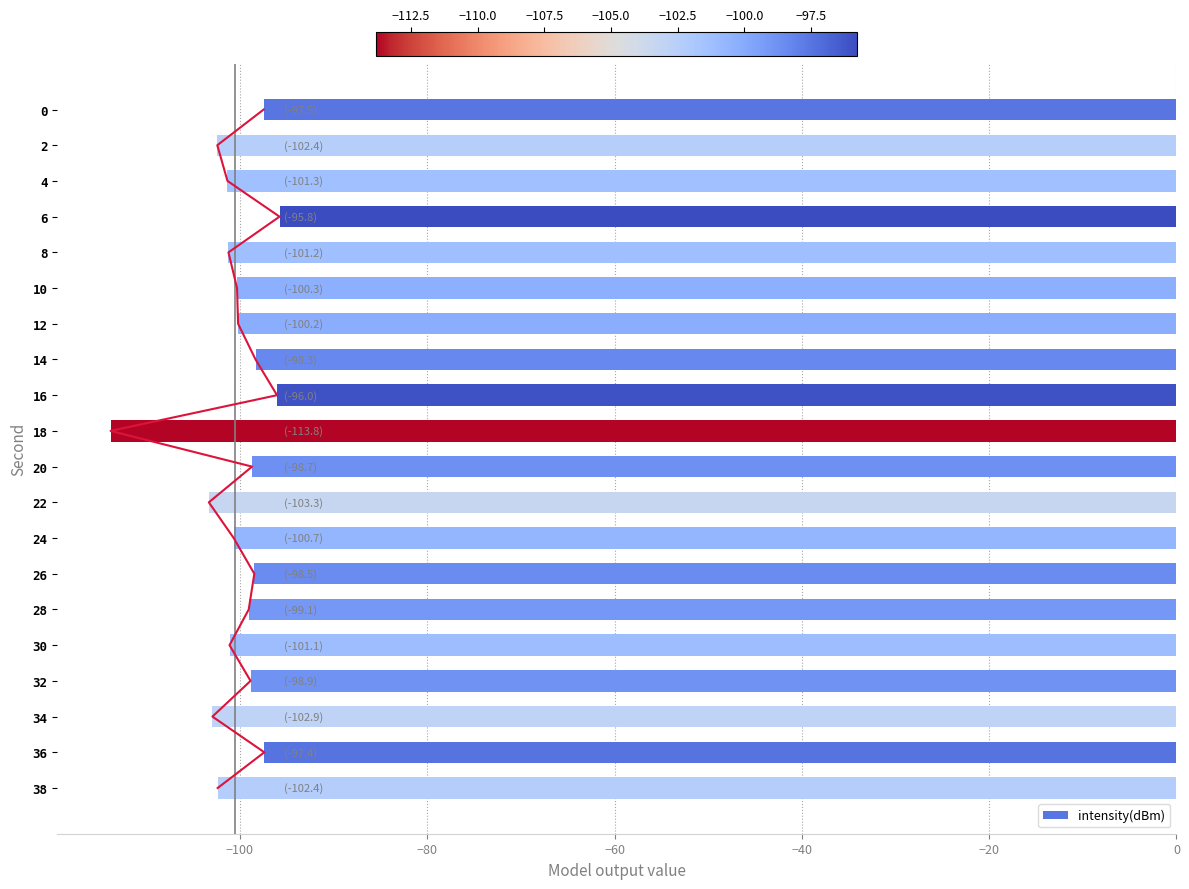

Which category has the lowest value in the intensity(dBm) series?

18